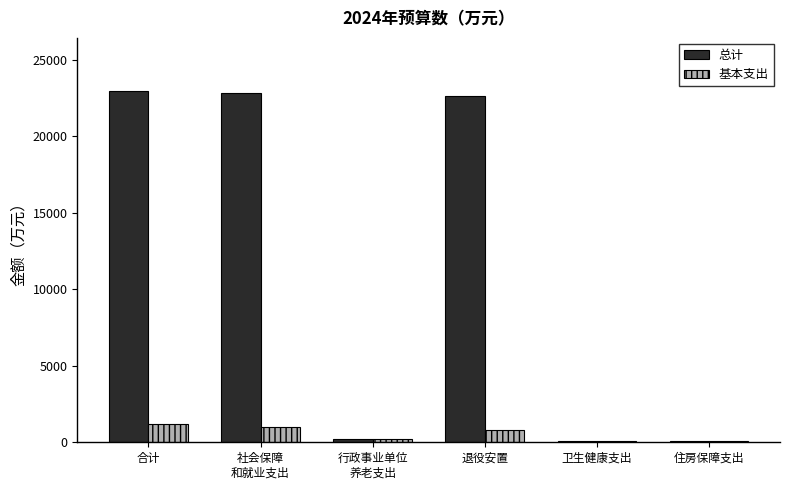

What is the difference between the 总计 values at 合计 and 行政事业单位
养老支出?

22793.6